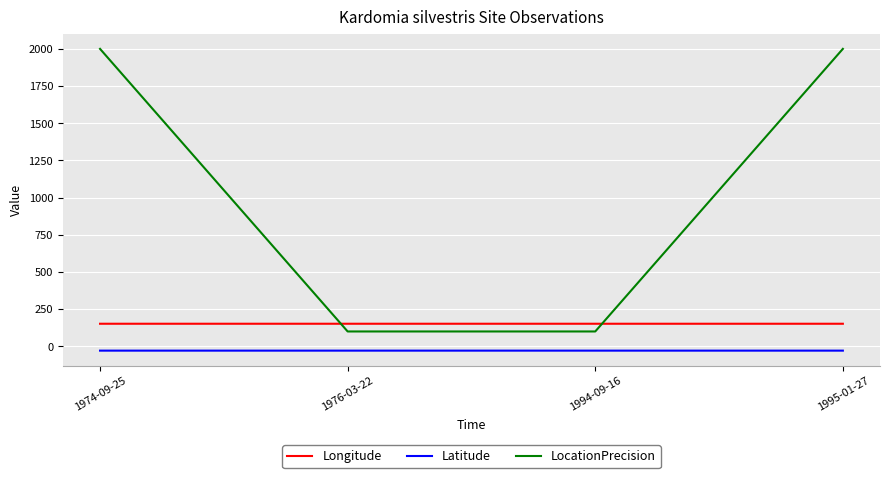

How many interior local peaks does the Longitude series have?

1